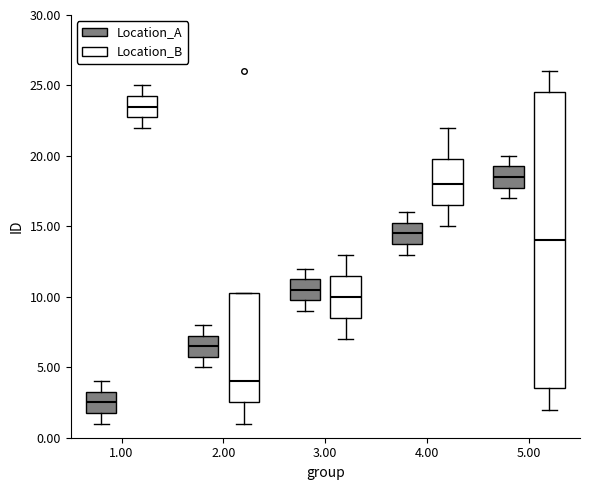

Where does the median line of the box for 3.00 (Location_A) sit on the y-axis? The values are not printed on the chart, so give them approximately, as read against the axis.

10.5